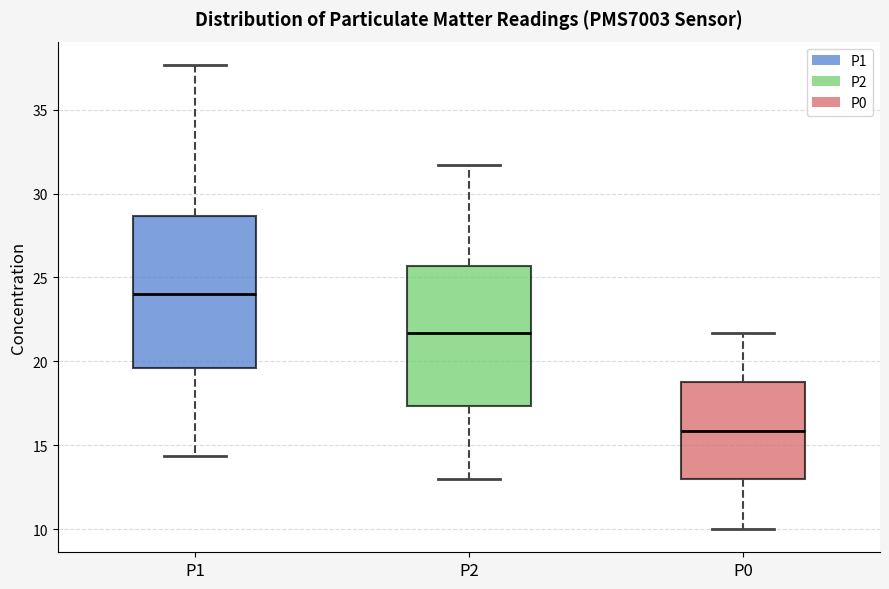

Comparing the boxes themselves (not the whiskers), which one is the tallest?

P1